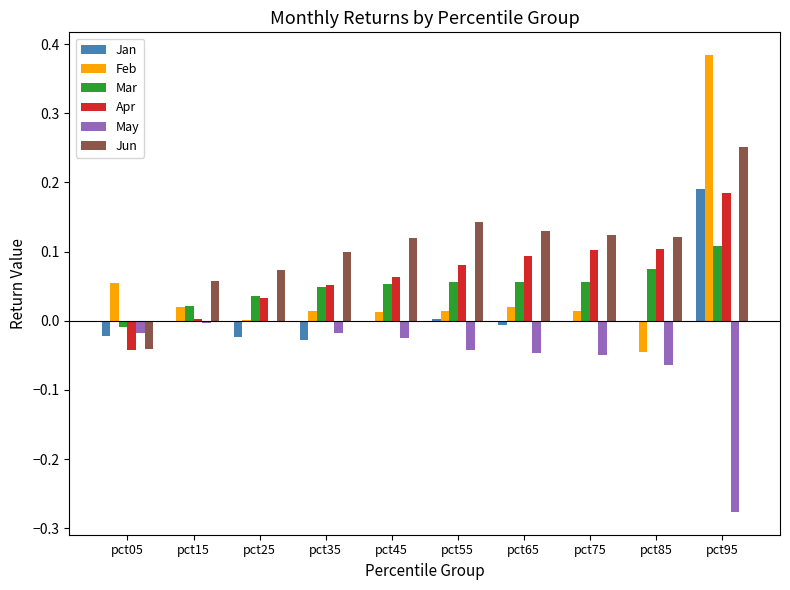

What is the sum of all Mar values?

0.5